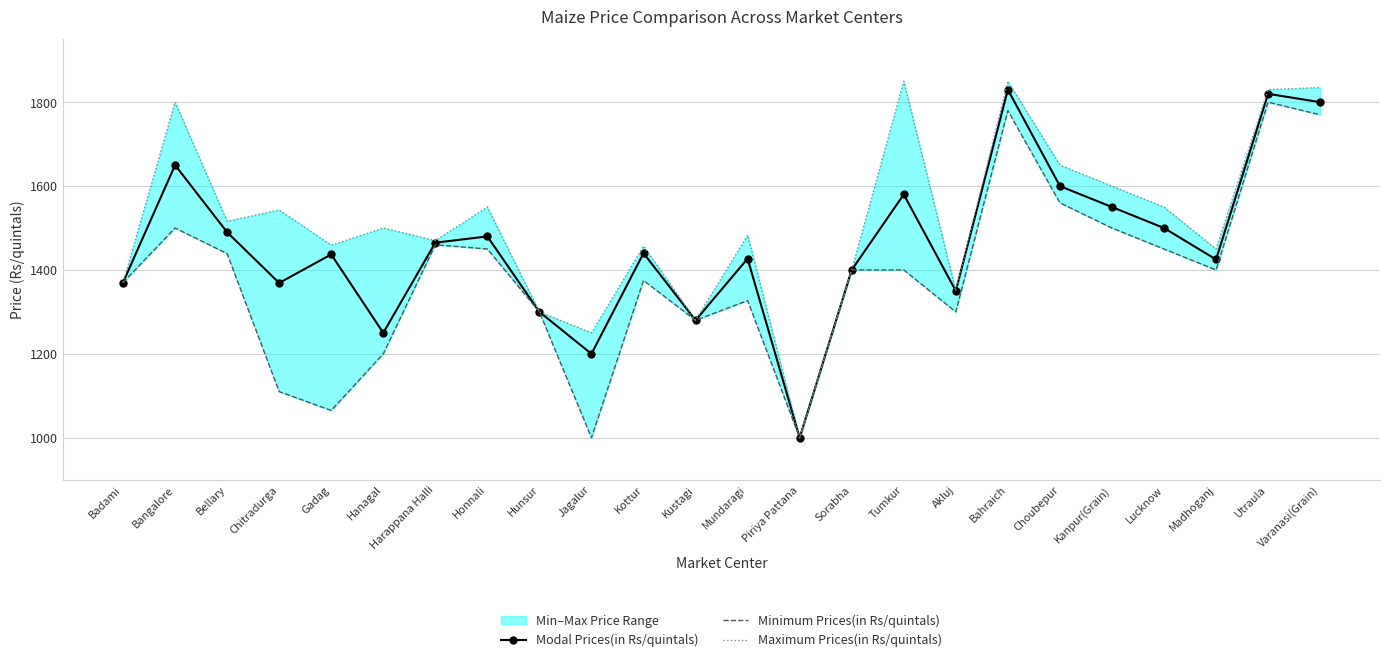

Is it true that Maximum Prices(in Rs/quintals) equals 1250 at Jagalur?

True